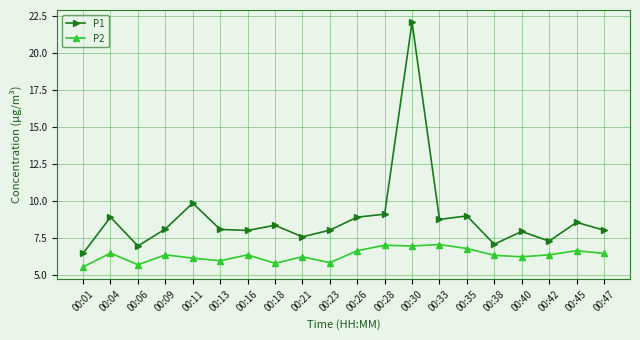

At which category is the sum across all series the highest?

00:30